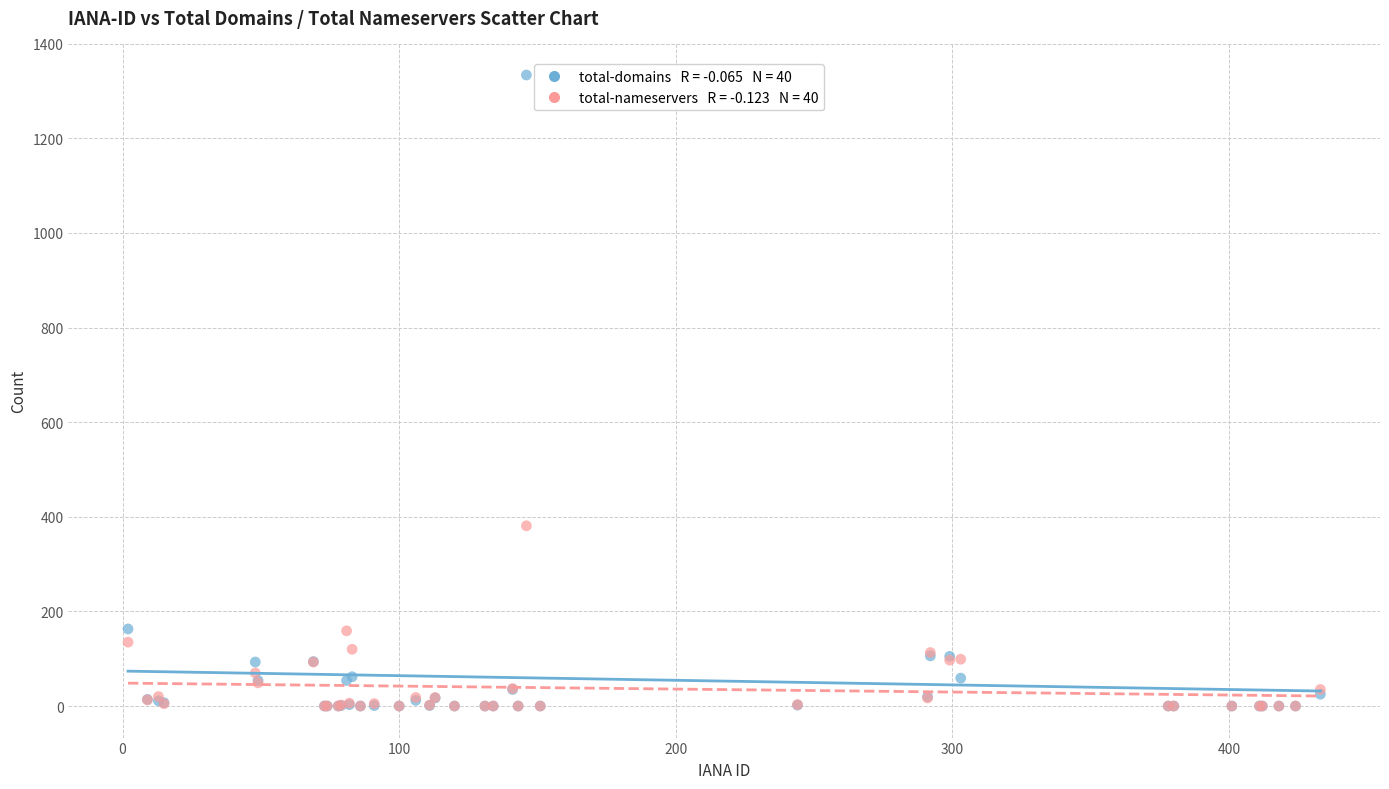

Across all series, what Y value is closest to 667?

381